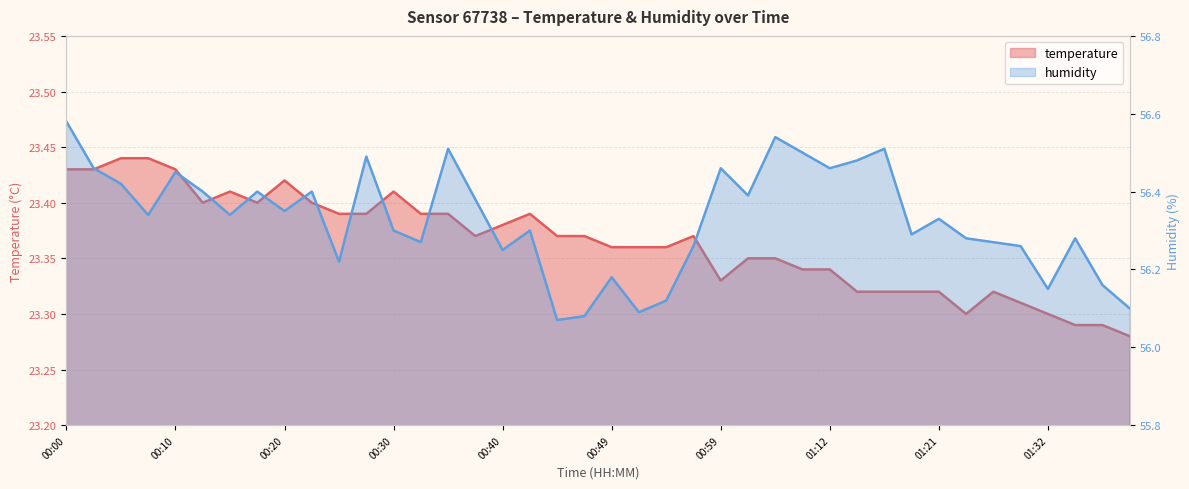

Is it true that humidity equals 32.5 at 01:06?

False